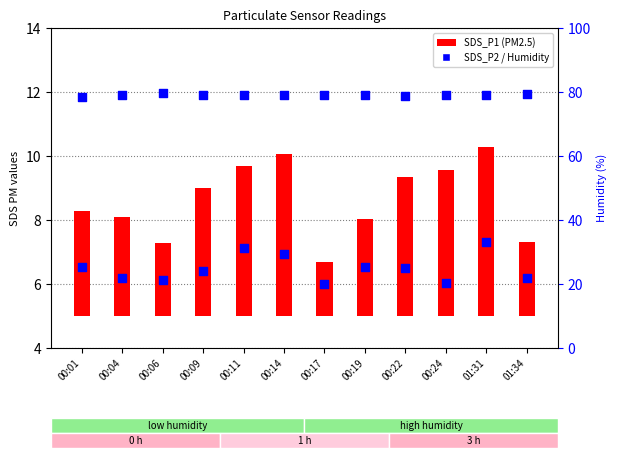

At which category is the sum across all series the highest?

01:31